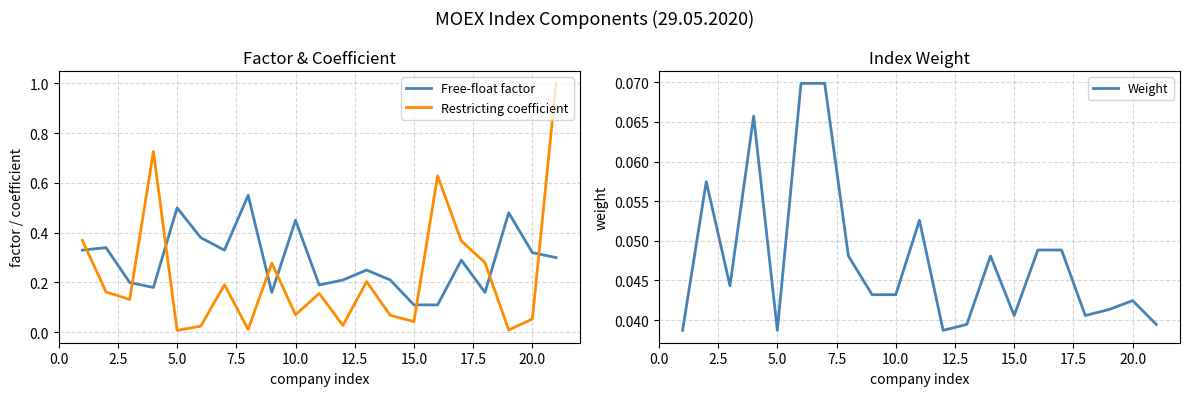

What is the greatest value displayed?

1.0